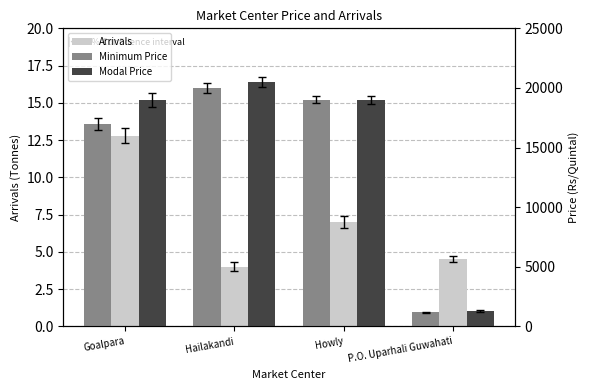

At which label does Arrivals first exceed 7?

Goalpara